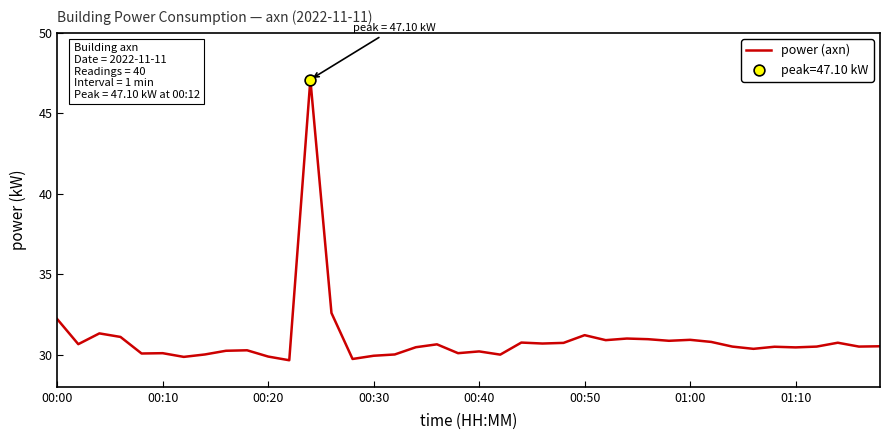

What is the greatest value displayed?

47.1